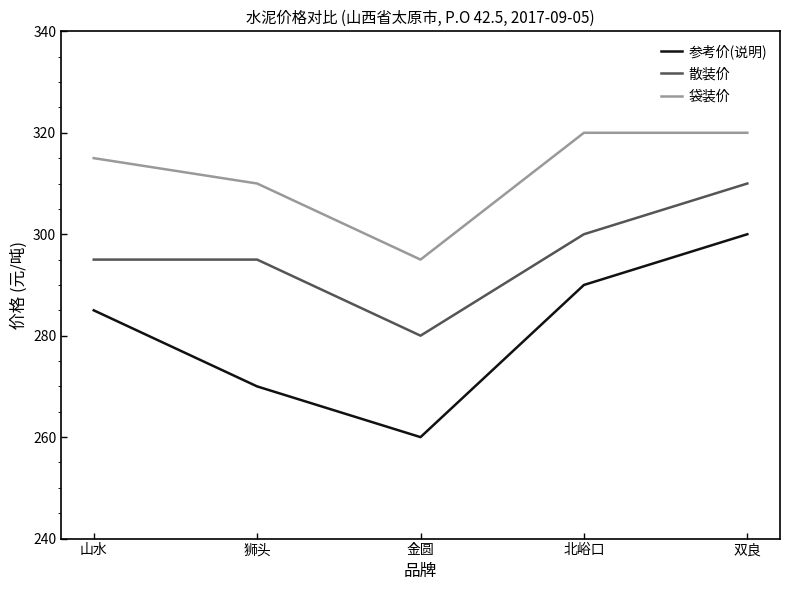

At which label does 散装价 reach its minimum?

金圆